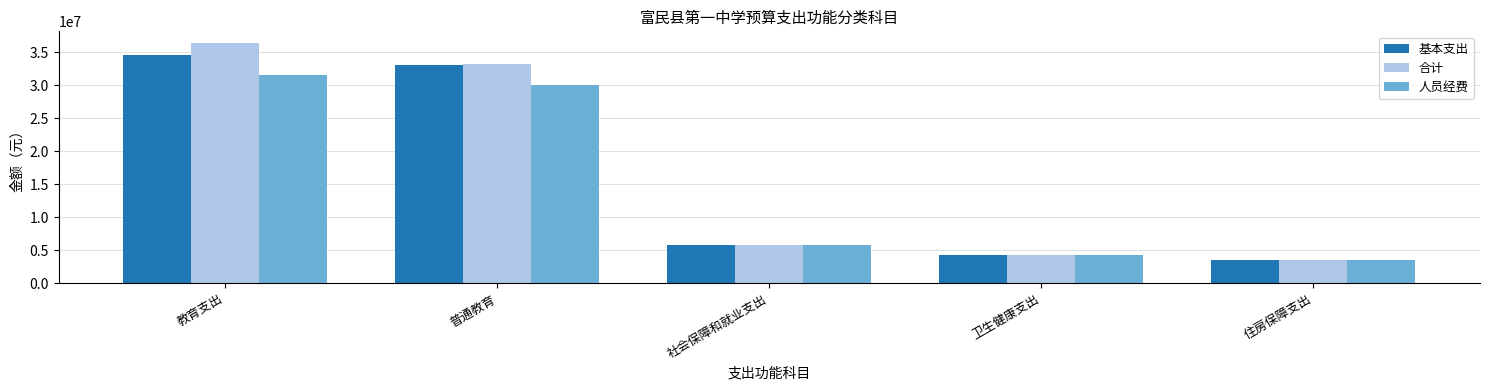

What is the smallest value displayed?

3513138.5